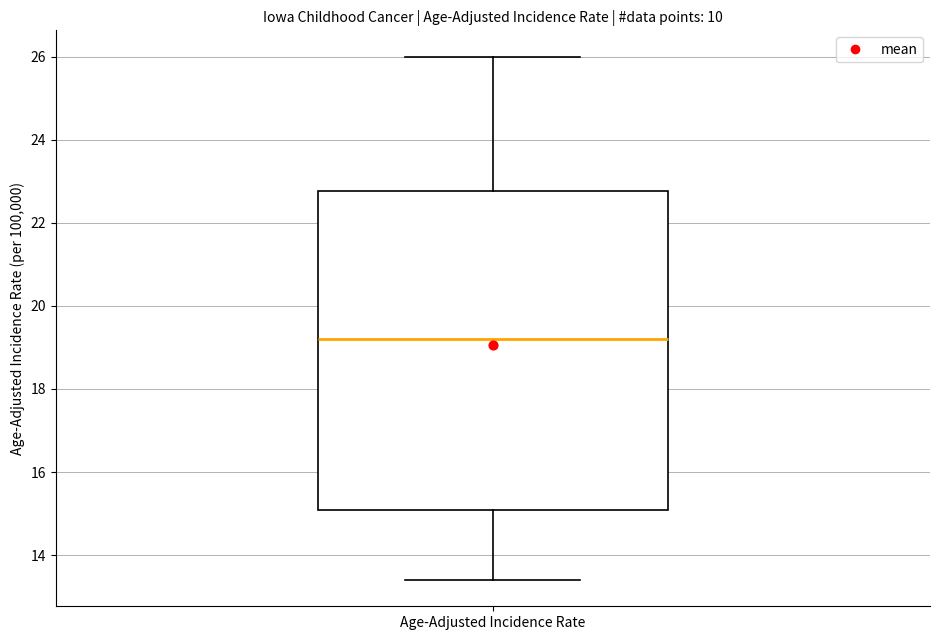

Where does the upper whisker of the box for Age-Adjusted Incidence Rate end on the y-axis? The values are not printed on the chart, so give them approximately, as read against the axis.

26.0